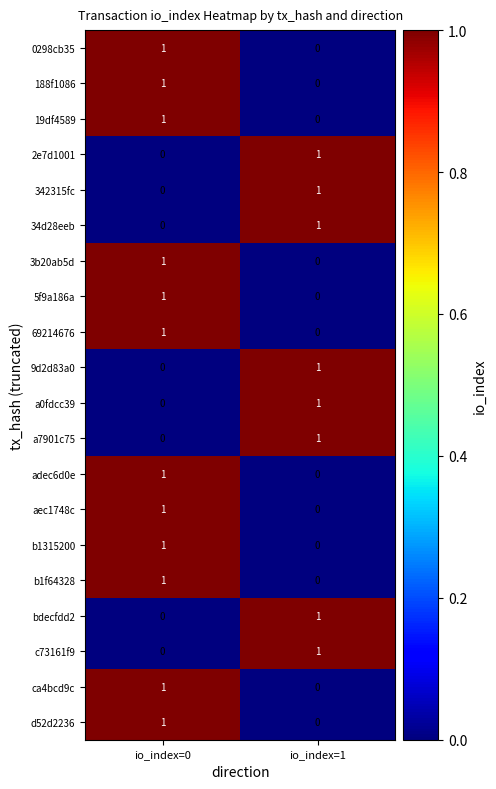

What is the maximum value shown in the chart?

1